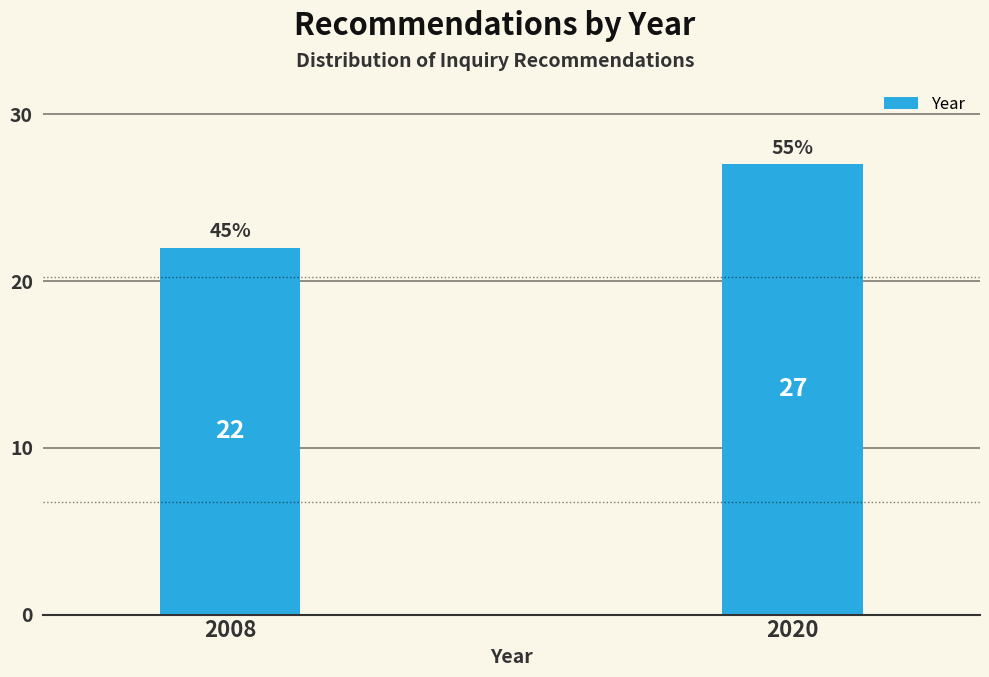

Reading right to left, list all the values displayed in this chart.

27	22